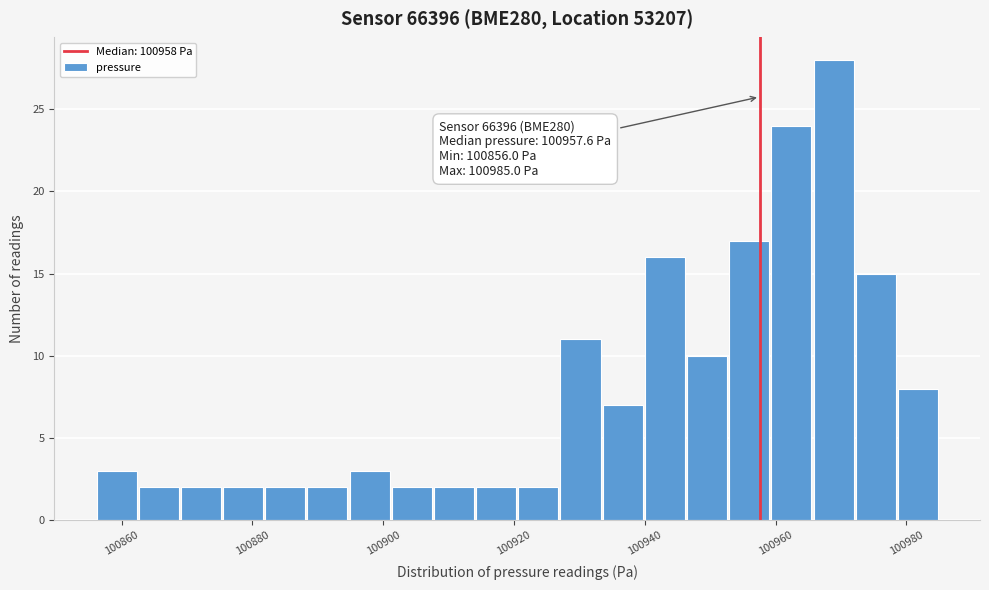

Read against the x-axis, roughly where is the centre of the tallest bar?

100968